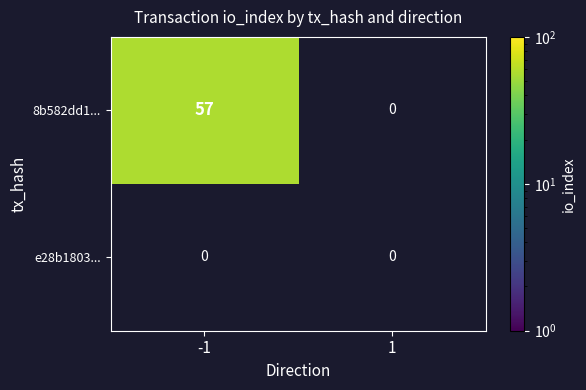

Which series has the widest spread of values?

8b582dd1ff5dd45bcde9de590323c6ddab98788